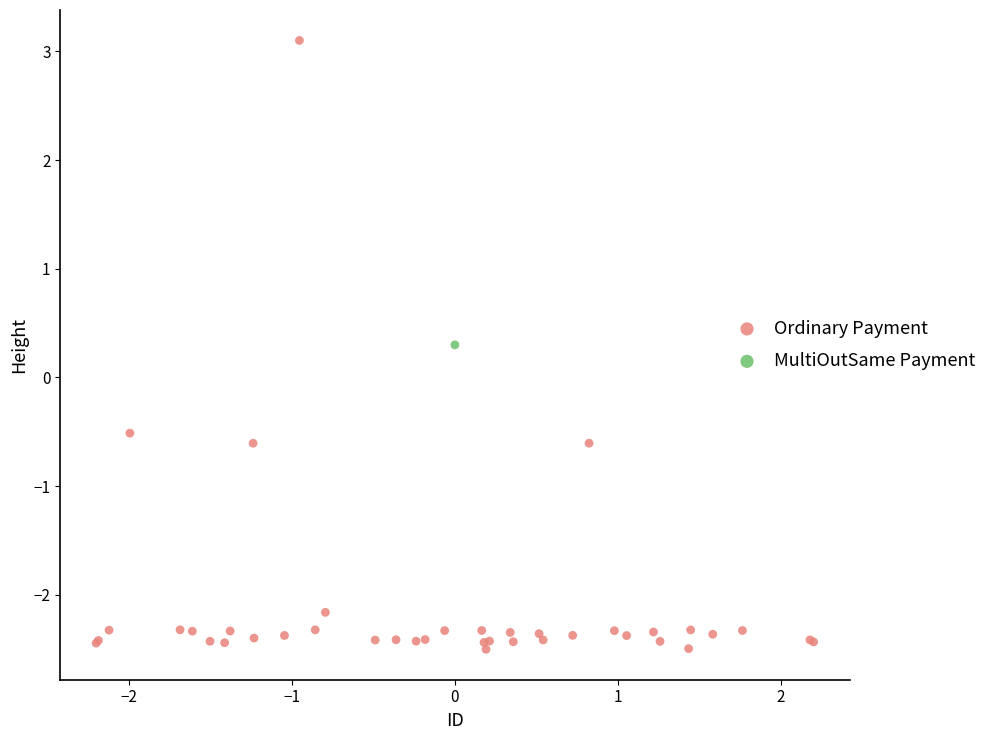

What are all the series names shown in the legend?

Ordinary Payment, MultiOutSame Payment